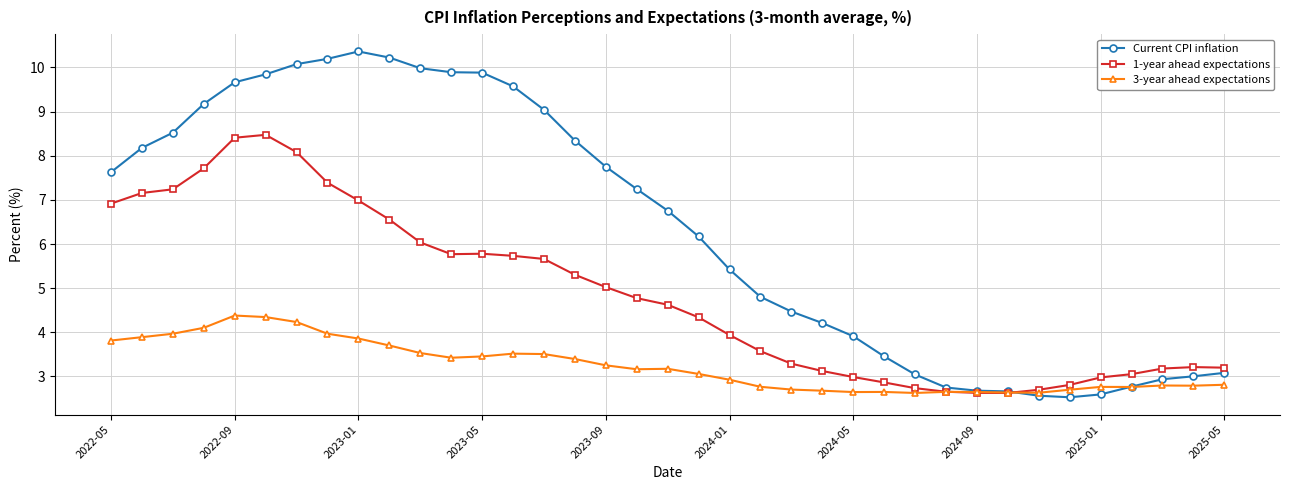

Count the number of data series in this chart.

3